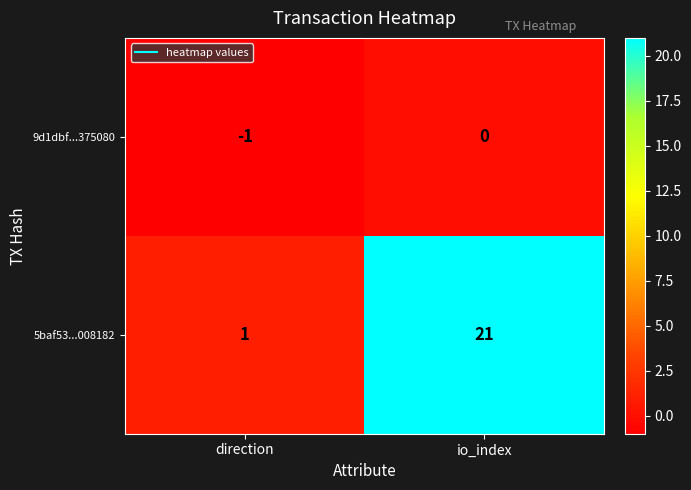

How many data points does each series have?

2